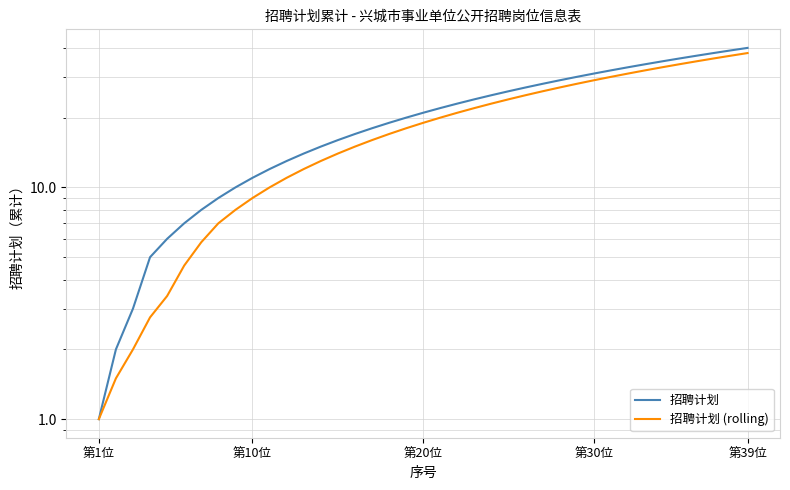

True or false: 招聘计划 (rolling) has a value of 23.0 at 16.

False